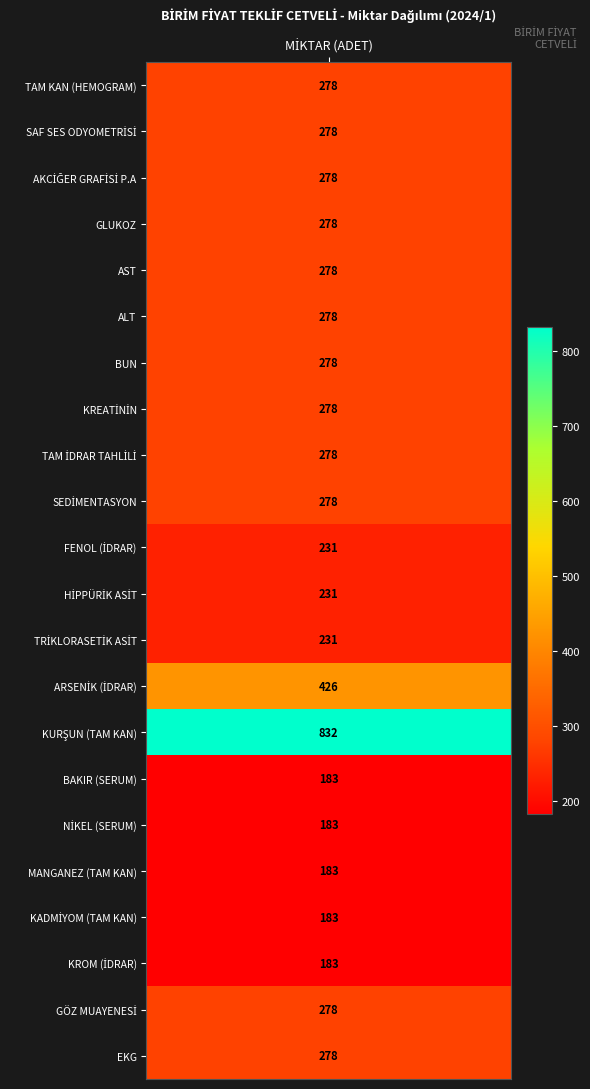

Reading right to left, transcribe all the data shown in this chart.

TAM KAN (HEMOGRAM): 21=278	20=278	19=183	18=183	17=183	16=183	15=183	14=832	13=426	12=231	11=231	10=231	9=278	8=278	7=278	6=278	5=278	4=278	3=278	2=278	1=278	0=278
MİKTAR_NORM: 21=278	20=278	19=183	18=183	17=183	16=183	15=183	14=832	13=426	12=231	11=231	10=231	9=278	8=278	7=278	6=278	5=278	4=278	3=278	2=278	1=278	0=278